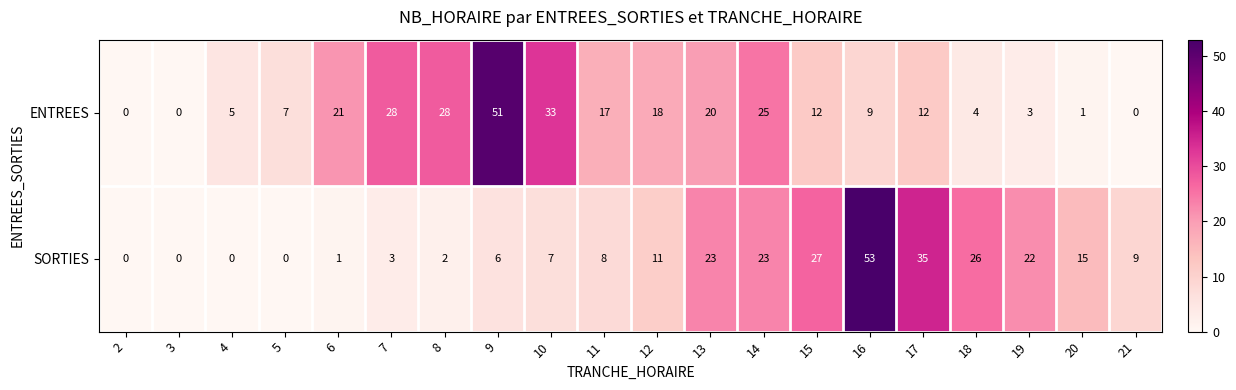

What is the sum of all SORTIES values?

271